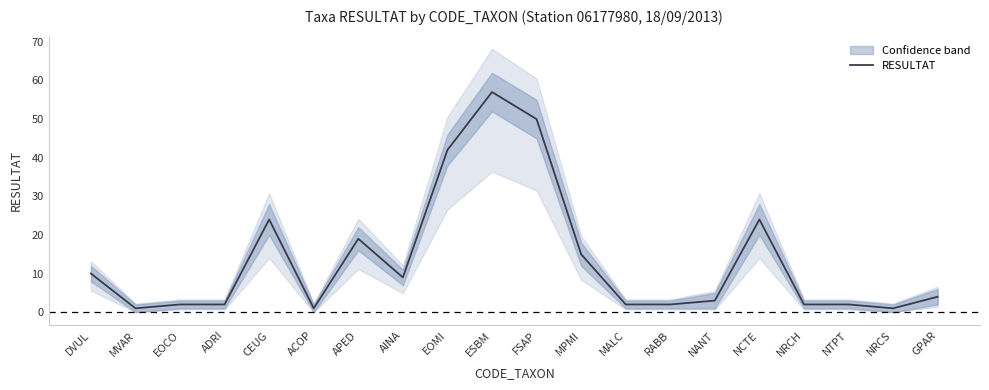

Count the number of values greater than 4.

9